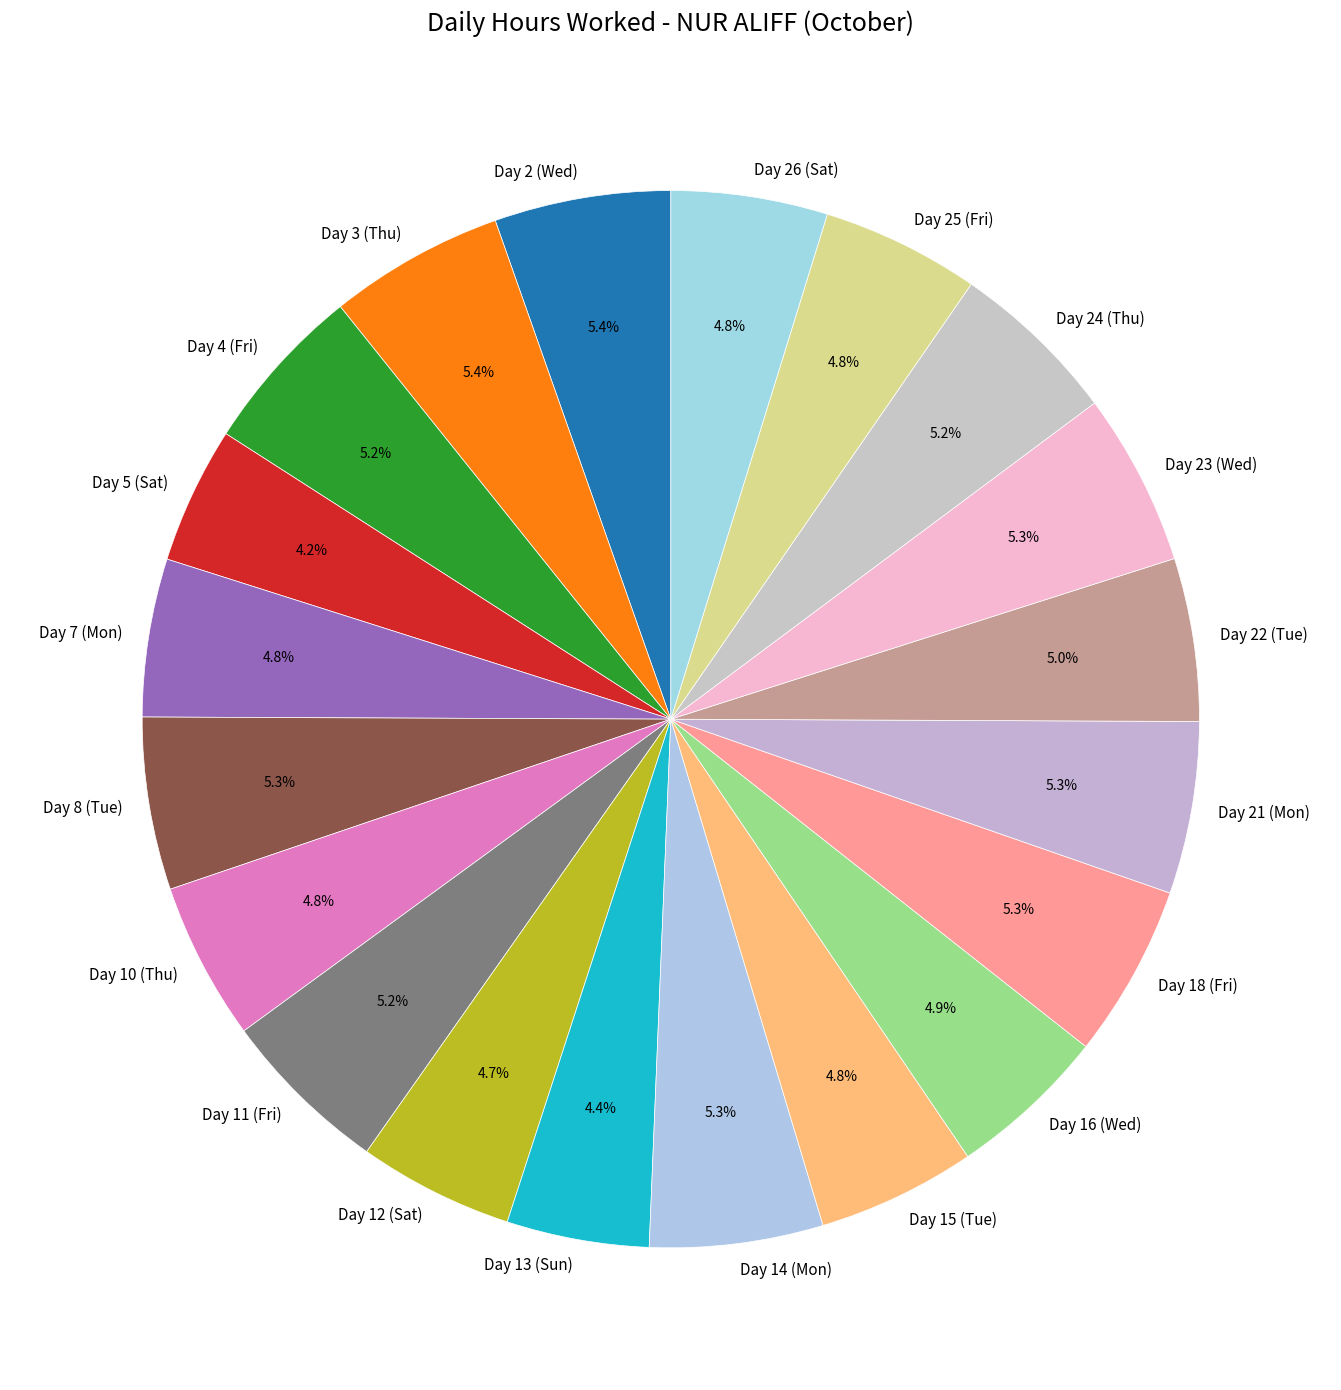

Combined, do Day 5 (Sat) and Day 4 (Fri) account for over 50%?

No